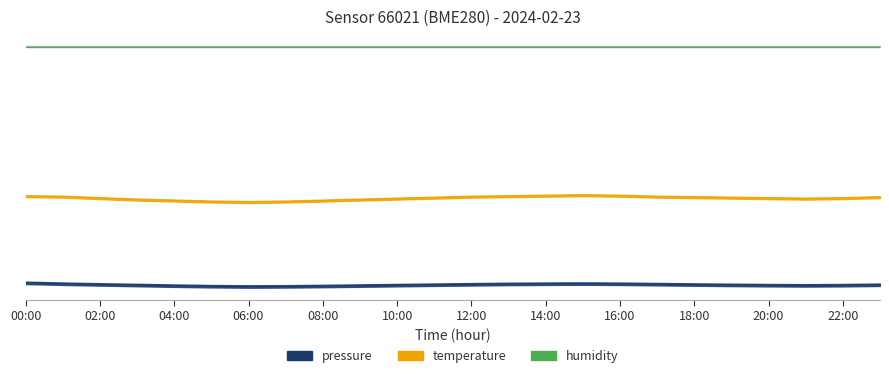

List the labels in order of temperature value, smallest first.

06:00, 05:00, 07:00, 04:00, 08:00, 03:00, 09:00, 10:00, 21:00, 02:00, 20:00, 22:00, 11:00, 19:00, 18:00, 23:00, 01:00, 12:00, 17:00, 00:00, 13:00, 14:00, 16:00, 15:00